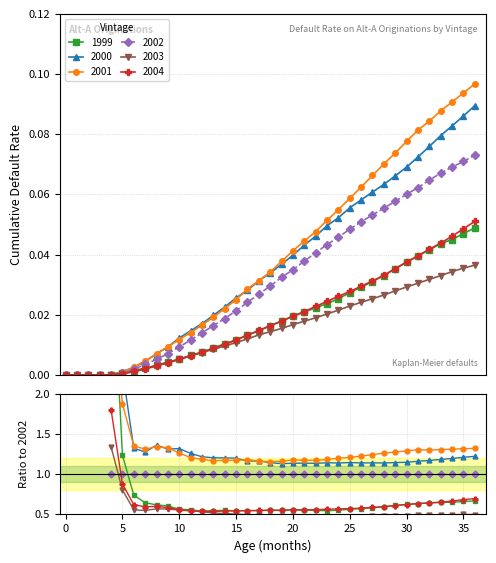

Which has a higher value, 21 or 18?

21